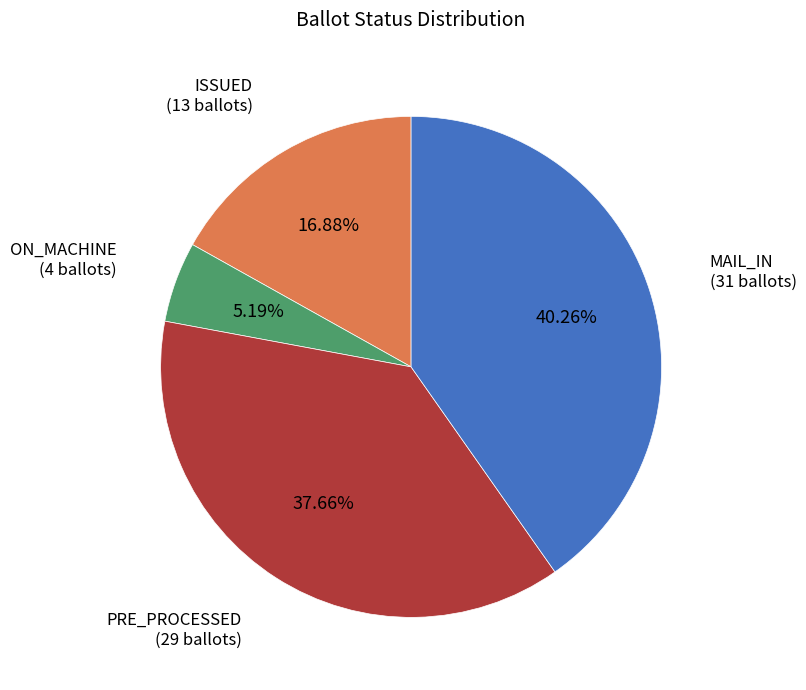

Is there any slice that represents more than half of the pie?

No